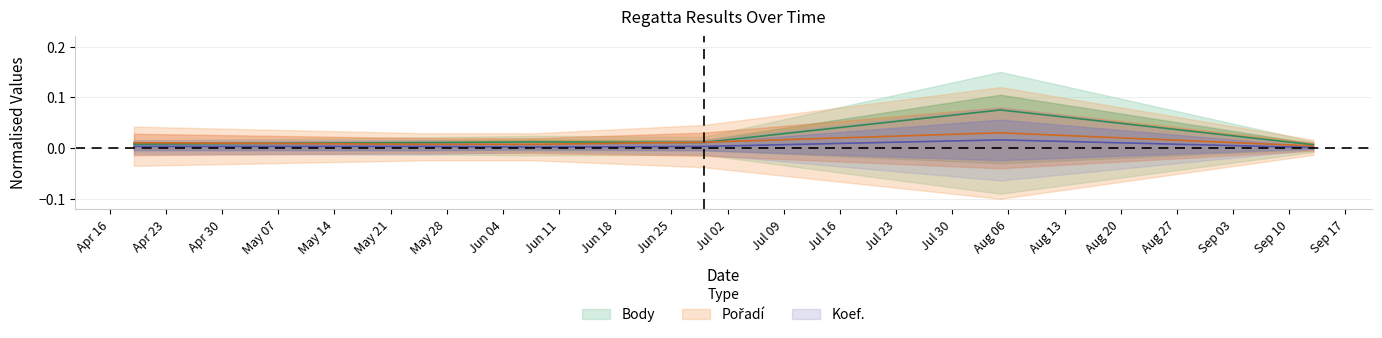

Rank the series by their average value, from highest to lowest.

Body, Pořadí, Koef.